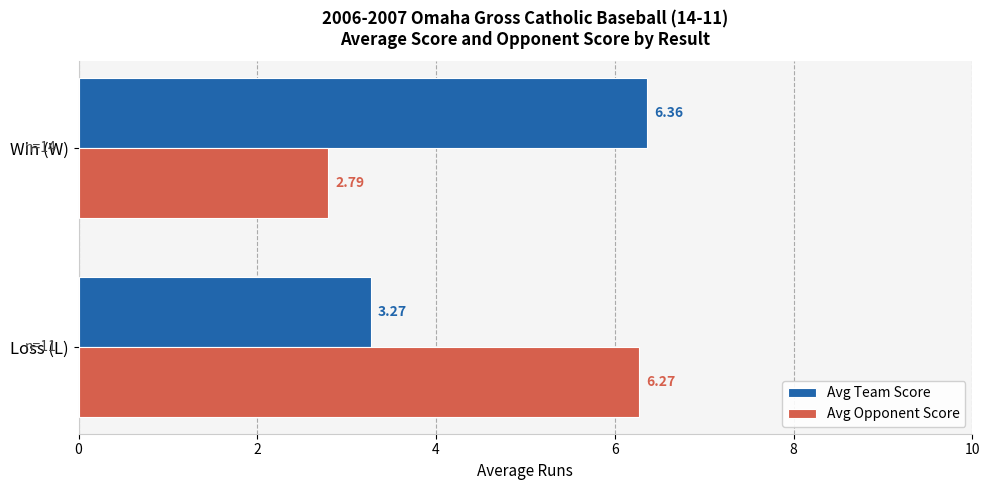

Which series has the largest range (max minus min)?

Avg Opponent Score